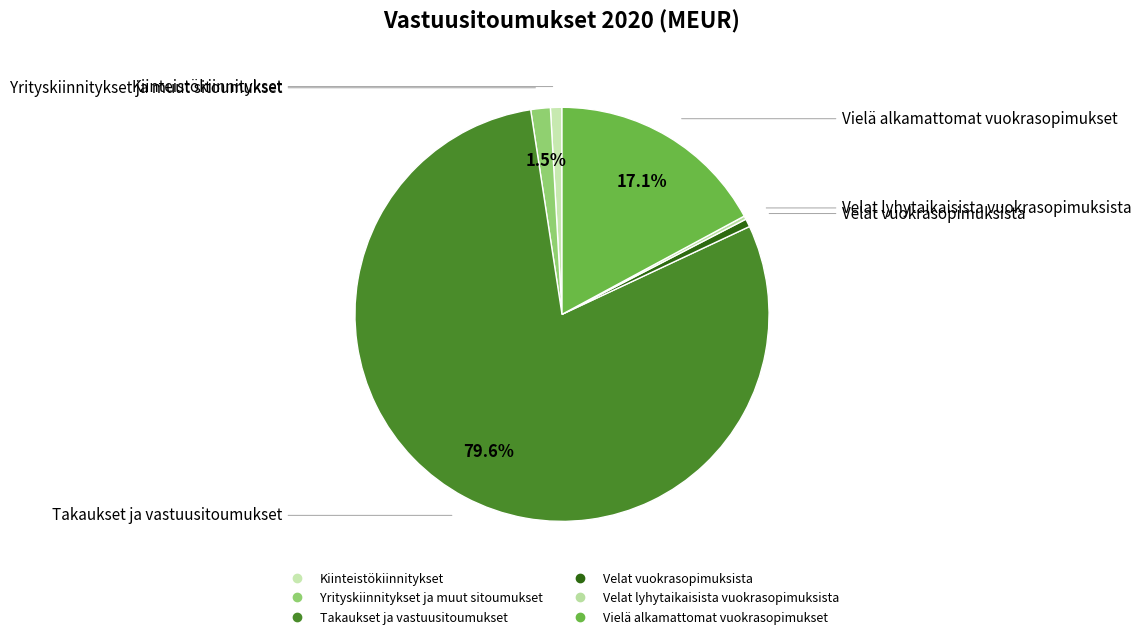

To the nearest percent, what is the difference between the largest and smallest slice percentages?

79%